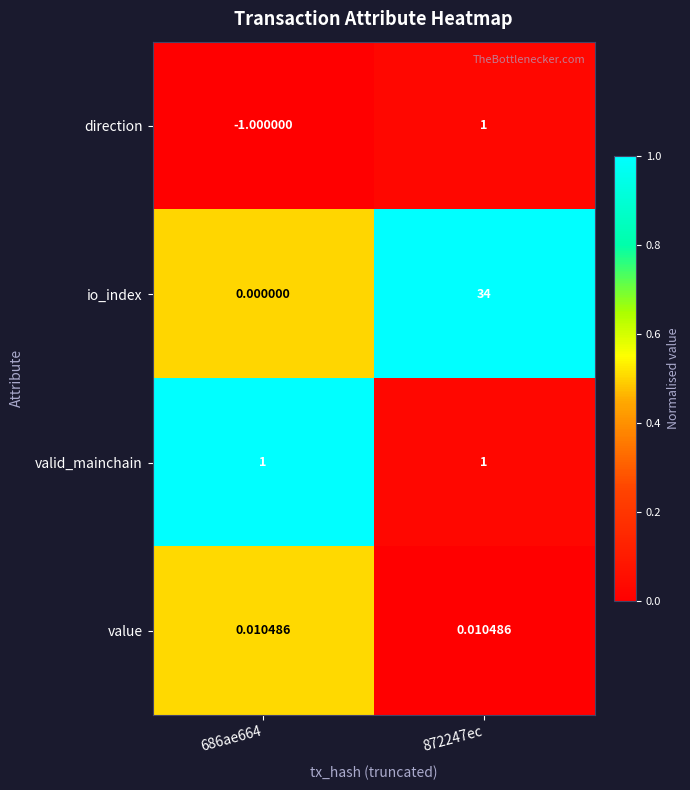

At which category does the chart reach its peak across all series?

872247ec